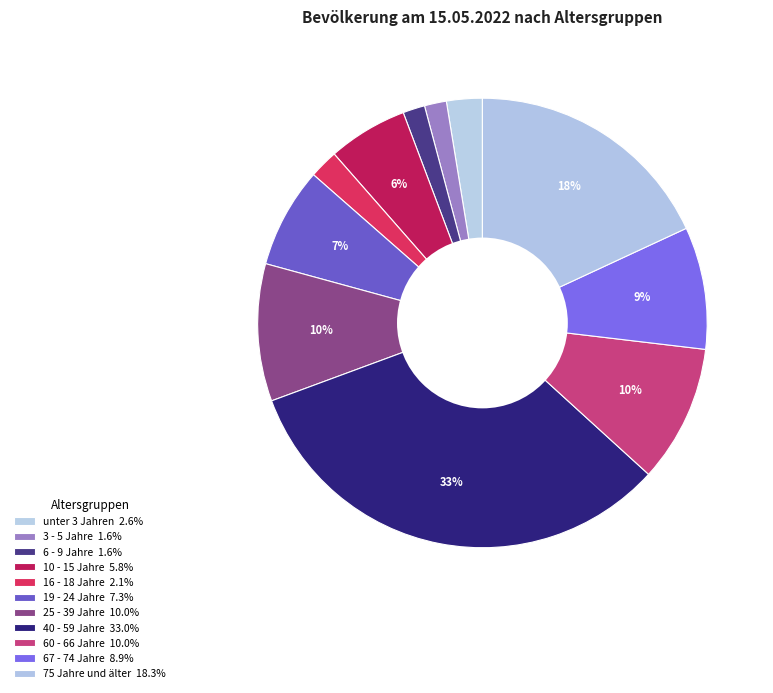

How many segments does this pie chart have?

11